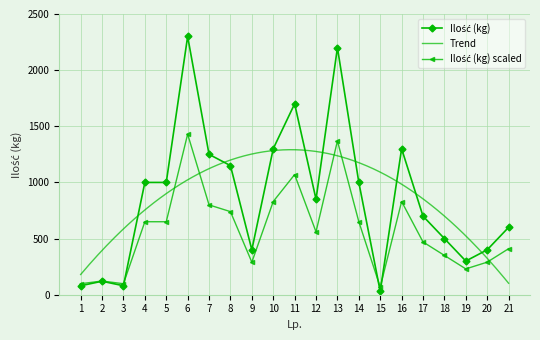

At which label is the value closest to 749?

8